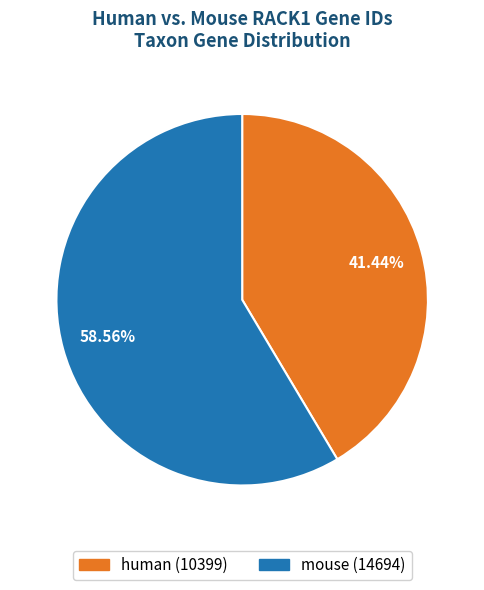

Between human and mouse, which is larger?

mouse